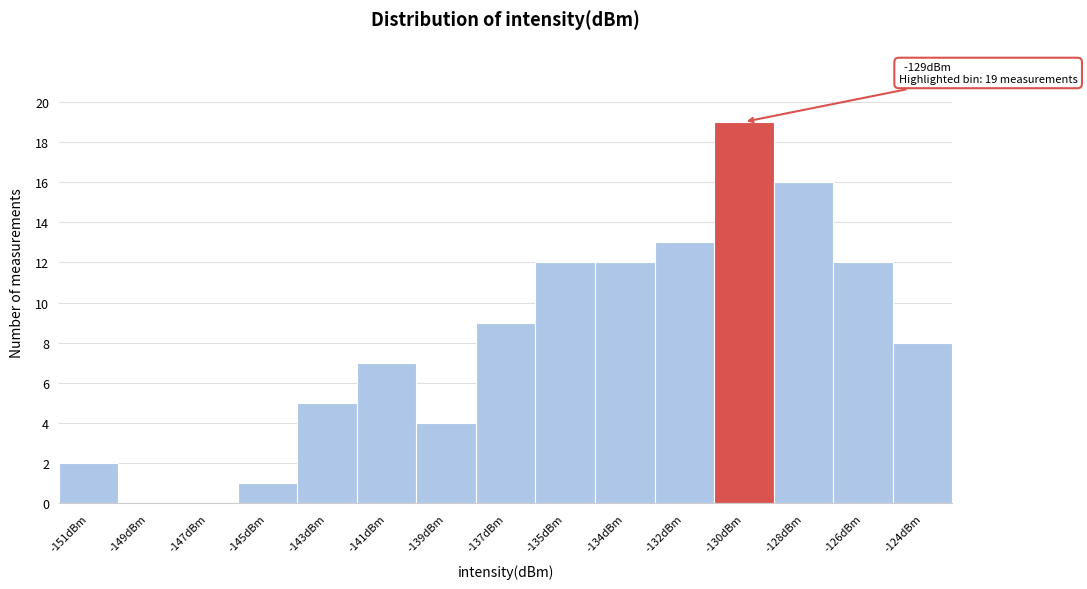

Reading left to right, what are all the values shown in this chart?

-151dBm=2	-149dBm=0	-147dBm=0	-145dBm=1	-143dBm=5	-141dBm=7	-139dBm=4	-137dBm=9	-135dBm=12	-134dBm=12	-132dBm=13	-130dBm=19	-128dBm=16	-126dBm=12	-124dBm=8